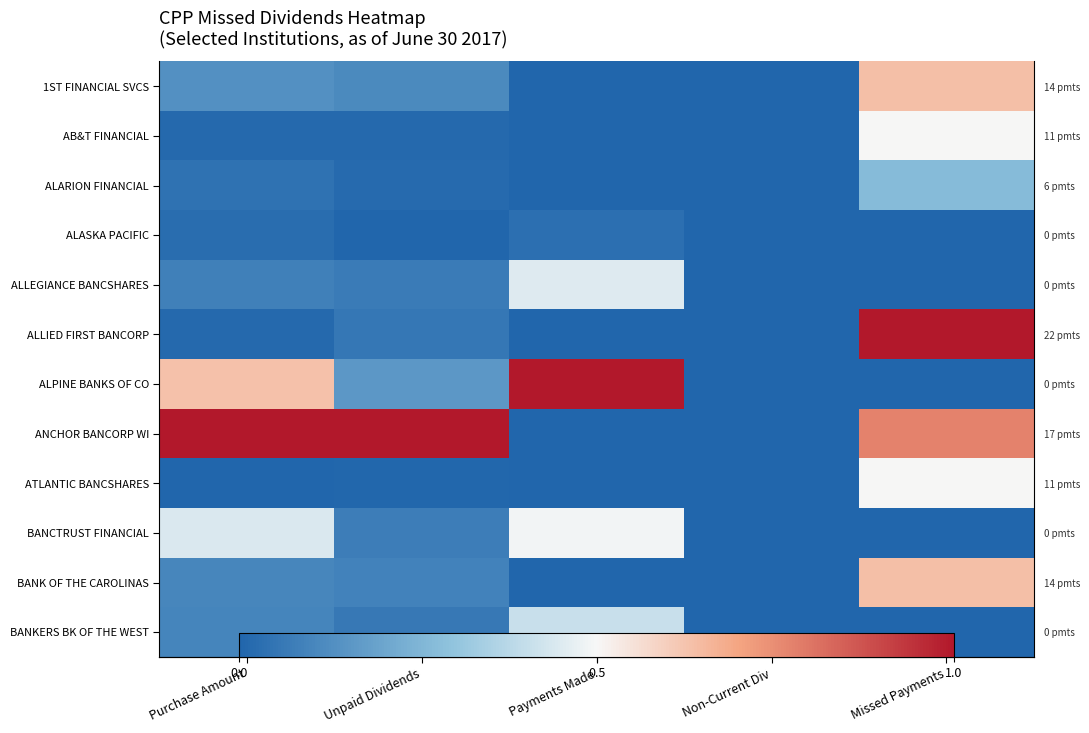

What is the difference between the maximum and minimum values in the 1ST FINANCIAL SVCS series?

0.6